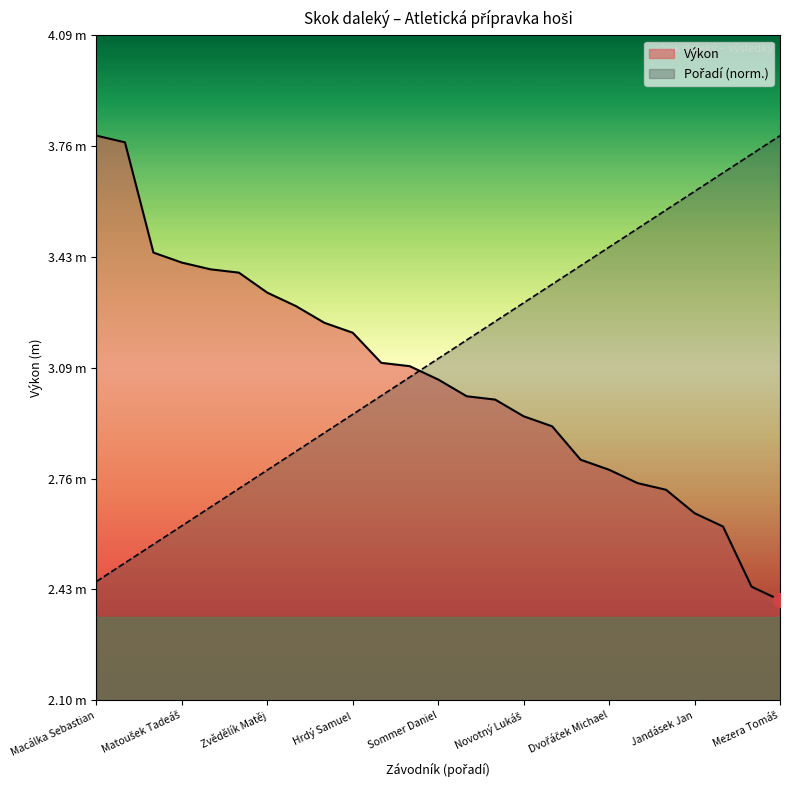

What is the label of the 8th point from the left?

Kouba Ondřej